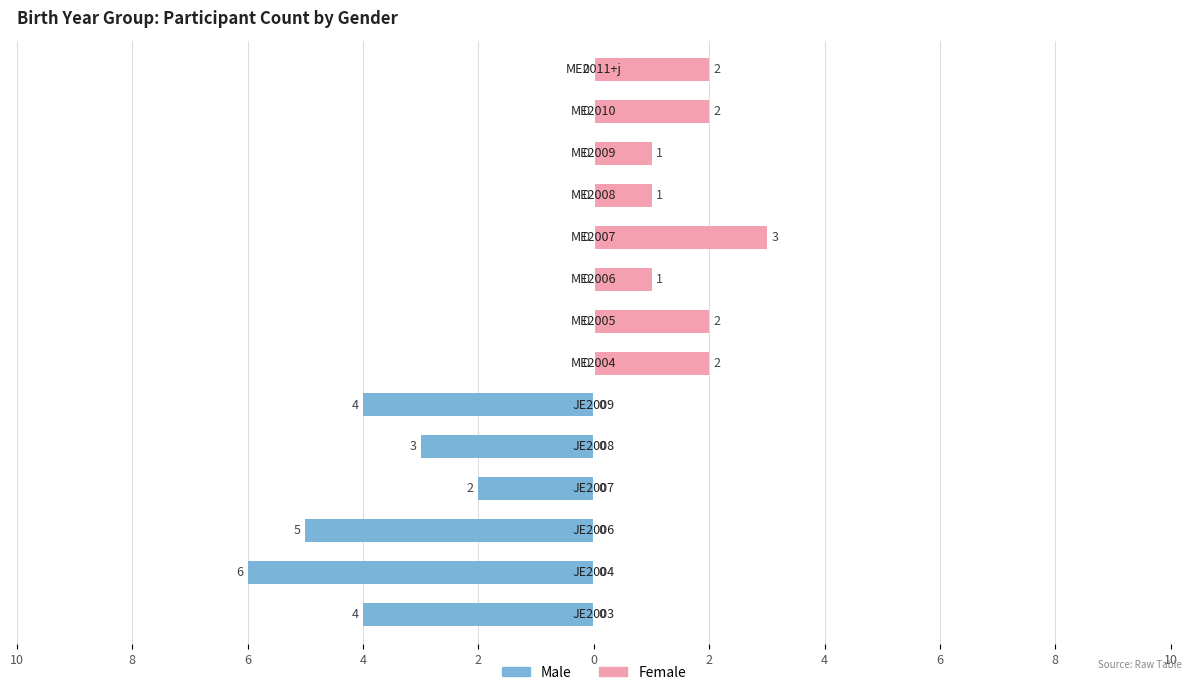

What is the average value of the Male series?

-2